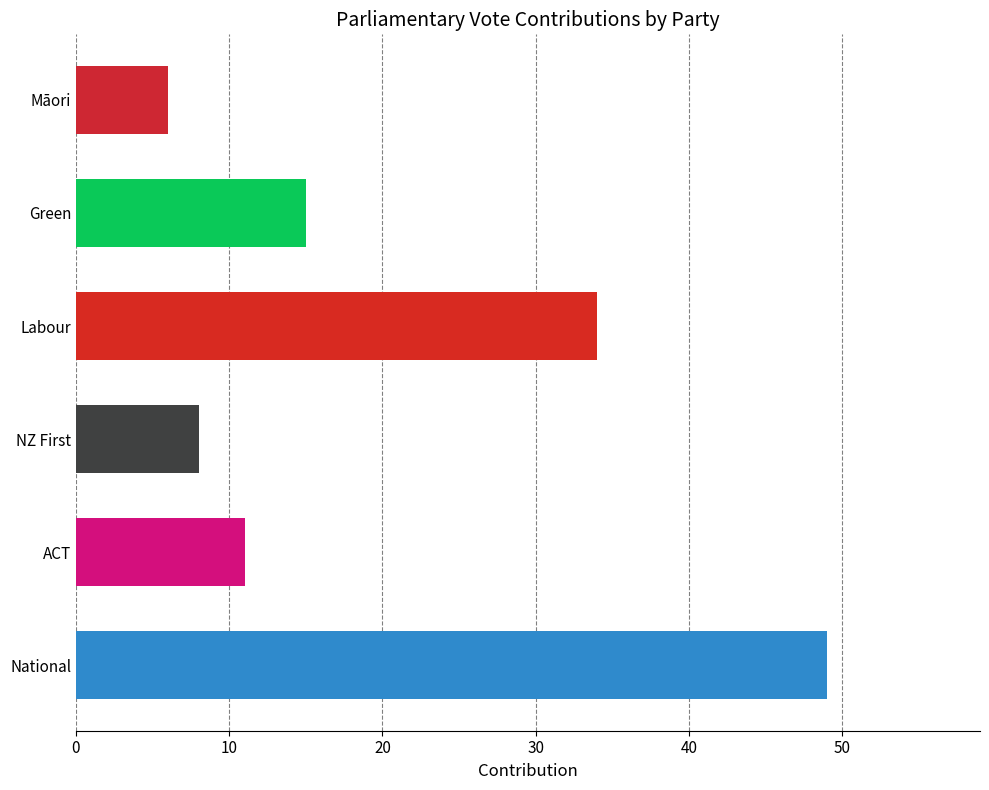

Reading top to bottom, transcribe all the data shown in this chart.

6	15	34	8	11	49